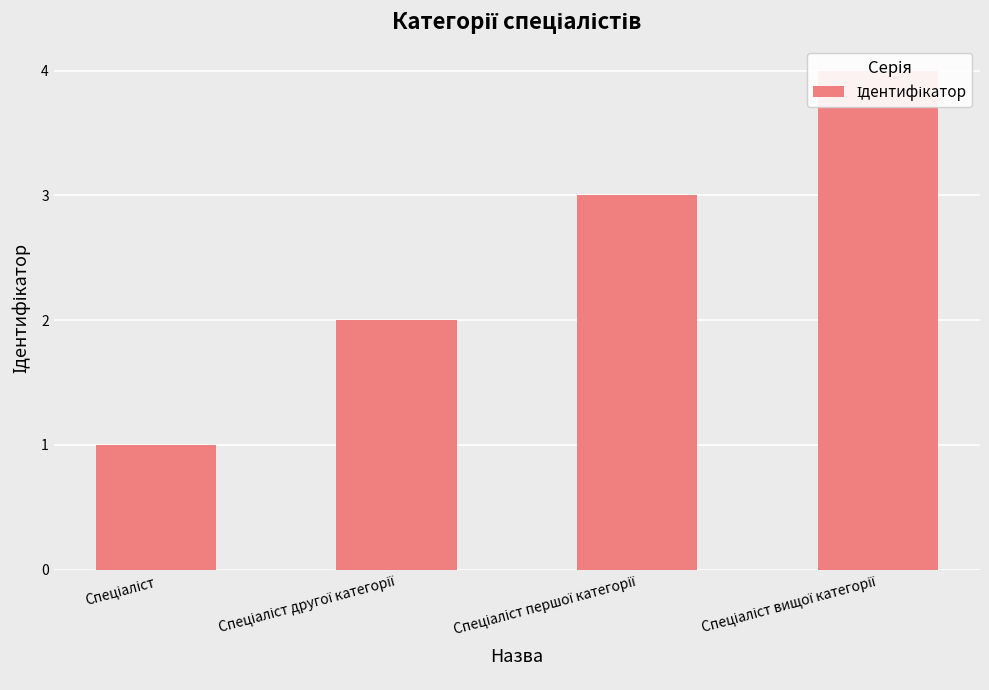

The value at Спеціаліст is 1. True or false?

False